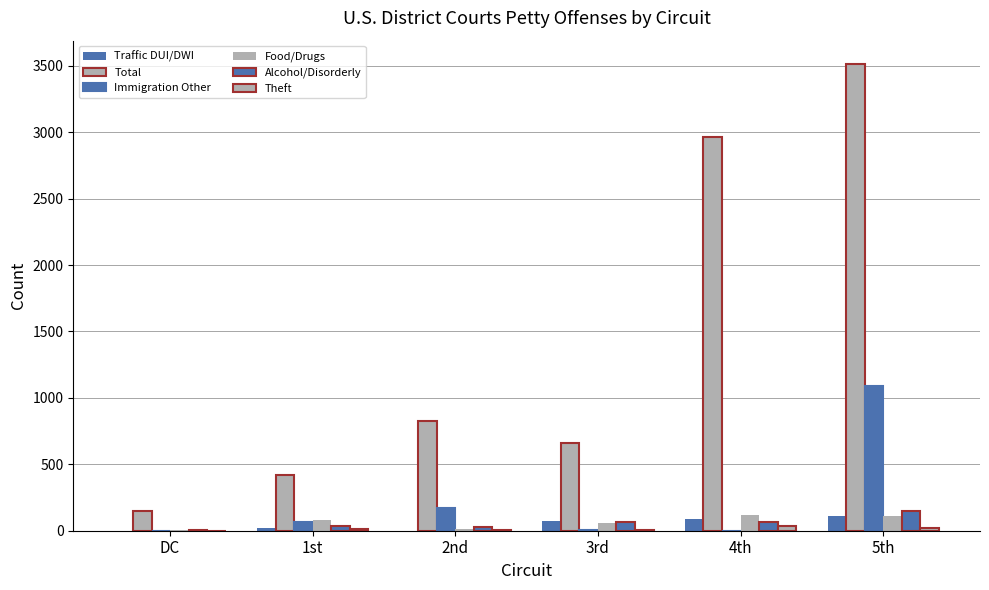

Count the number of data series in this chart.

6